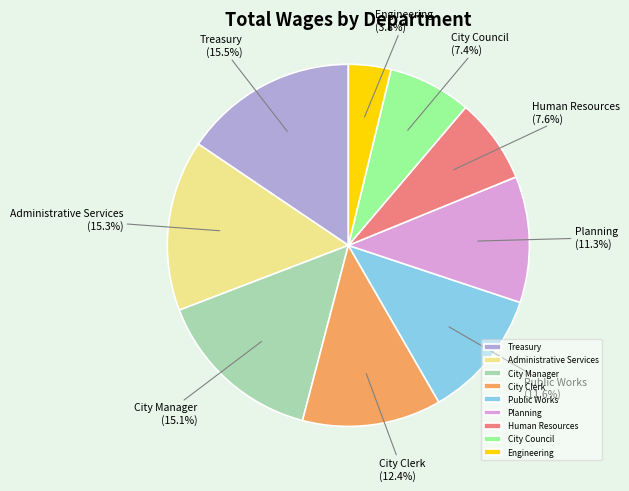

What is the ratio of the value at City Manager to the value at Planning?

1.3